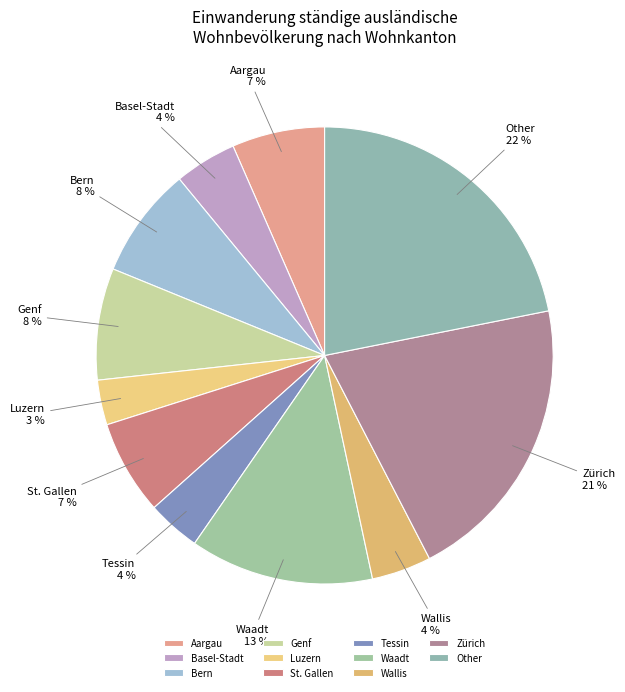

Does any single category account for the majority?

No